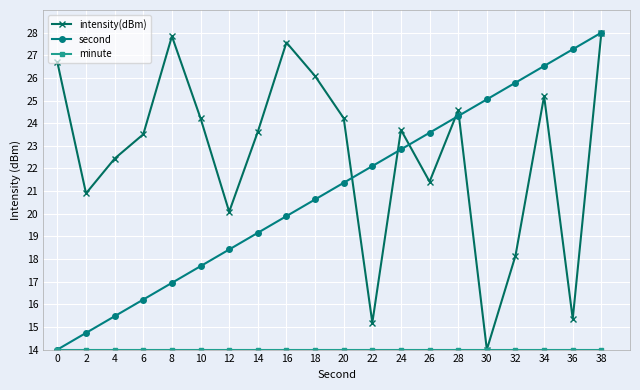

The value of intensity(dBm) at 14 is 33.5. True or false?

False